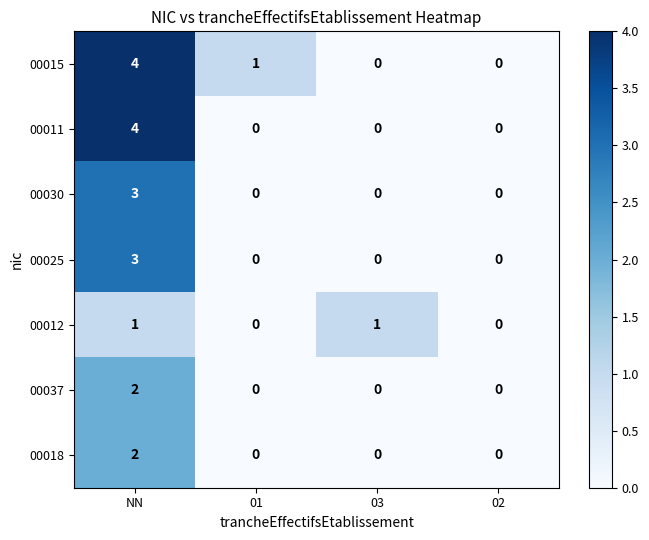

The 00015 series shows -2 at 02. True or false?

False